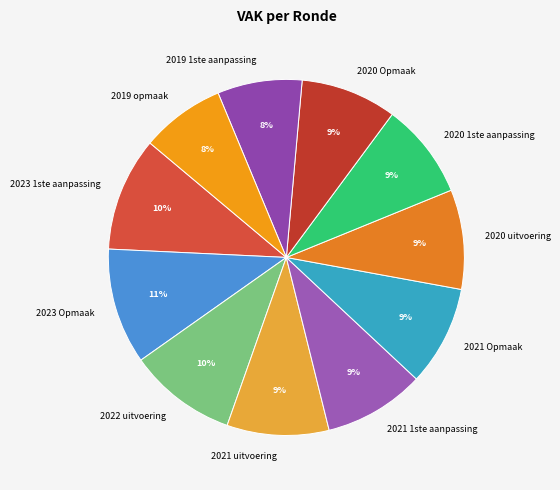

Does 2023 1ste aanpassing represent more than half of the total?

No